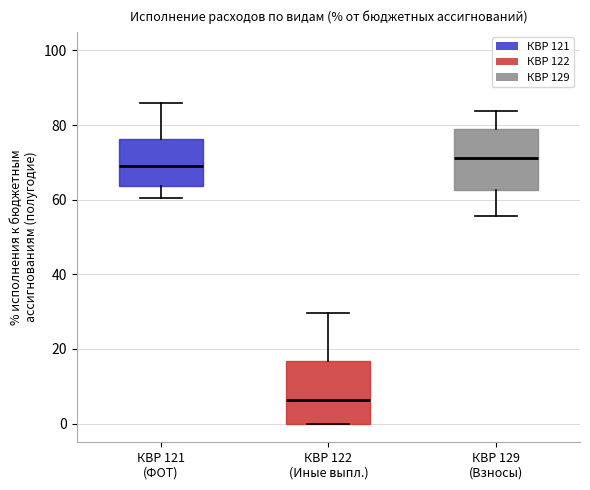

Reading left to right, read every box against the y-axis: the position of its median line, the range the box covers, and the ends of its whiskers. The values are not printed on the chart, so give them approximately, as read against the axis.

КВР 121 (ФОТ): median 68, box 64 to 76, whiskers 60 to 86
КВР 122 (Иные выпл.): median 6, box 0 to 16, whiskers 0 to 30
КВР 129 (Взносы): median 72, box 62 to 78, whiskers 56 to 84